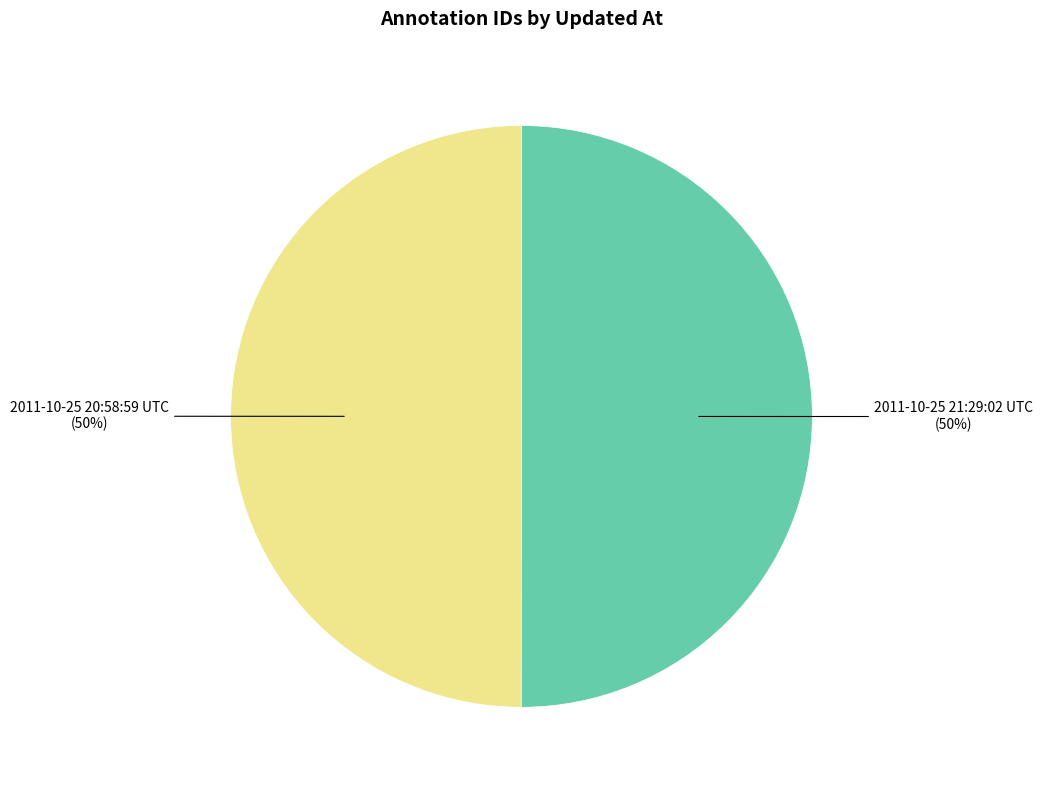

The 2011-10-25 21:29:02 UTC slice represents 61% of the pie. True or false?

False